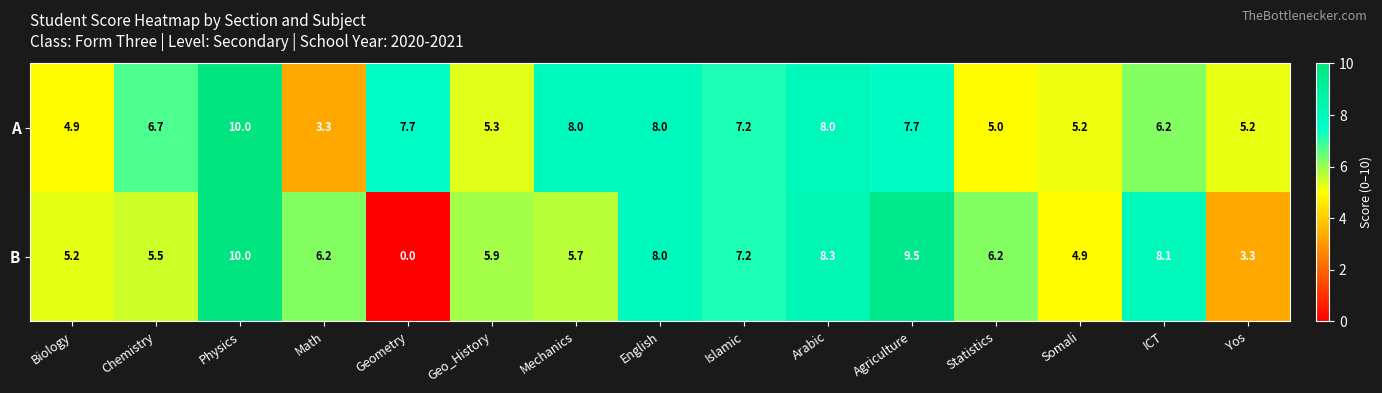

Which series has the largest range (max minus min)?

B